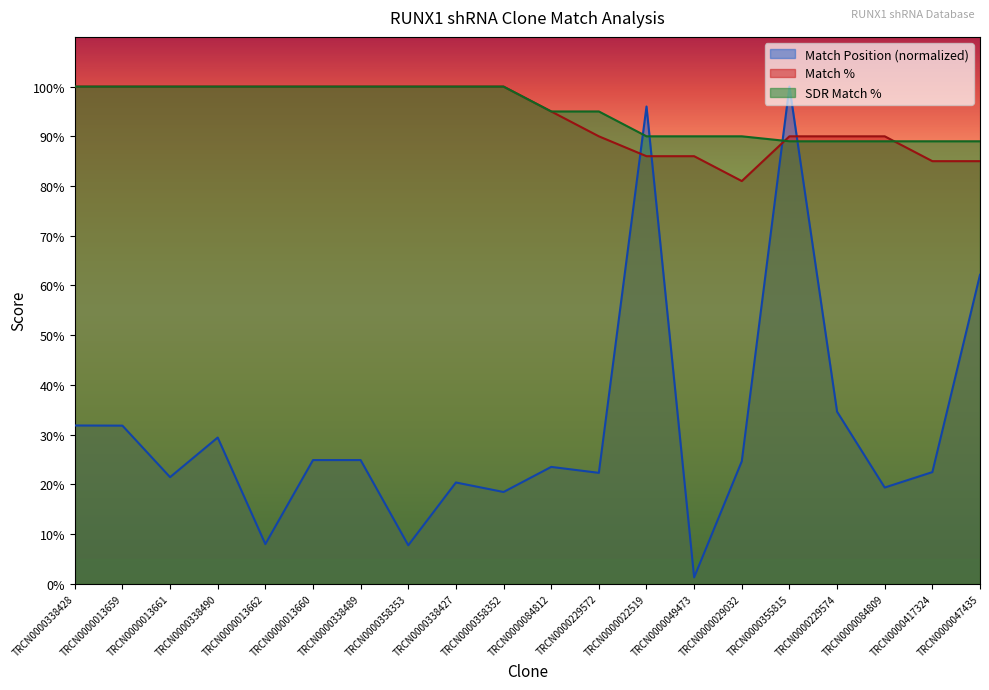

Between TRCN0000358353 and TRCN0000084812, which is larger?

TRCN0000084812